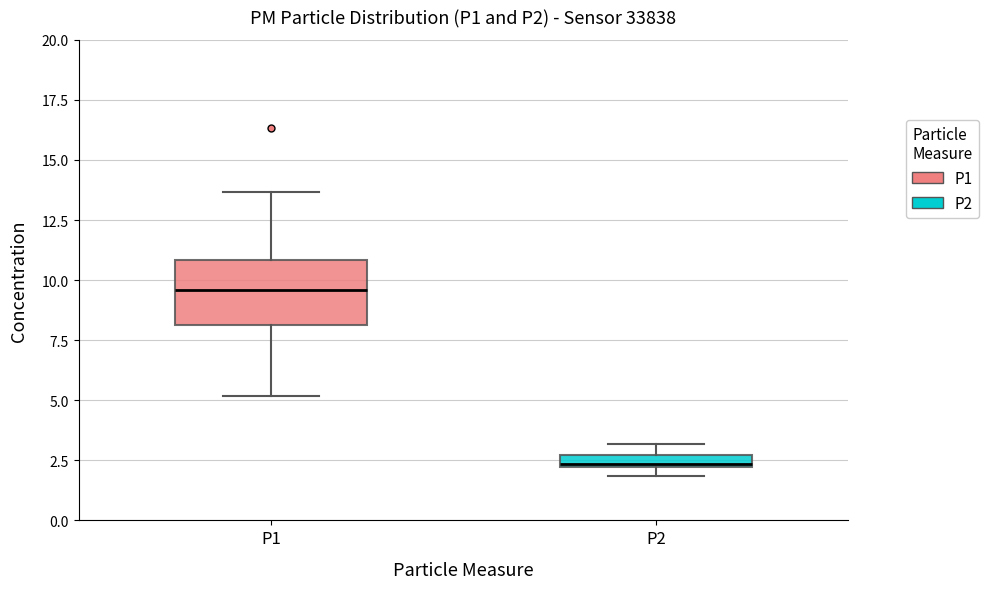

Where is the upper edge of the box for P1 on the y-axis? The values are not printed on the chart, so give them approximately, as read against the axis.

11.0